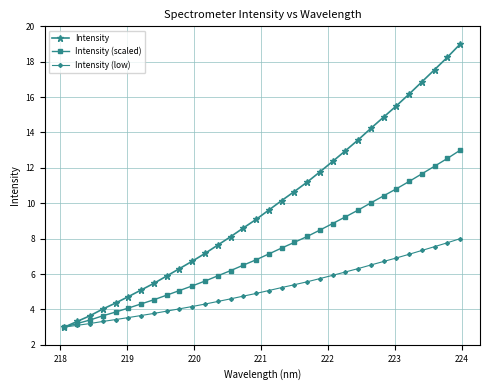

What is the value of the Intensity point at the 28th from the left?

16.2